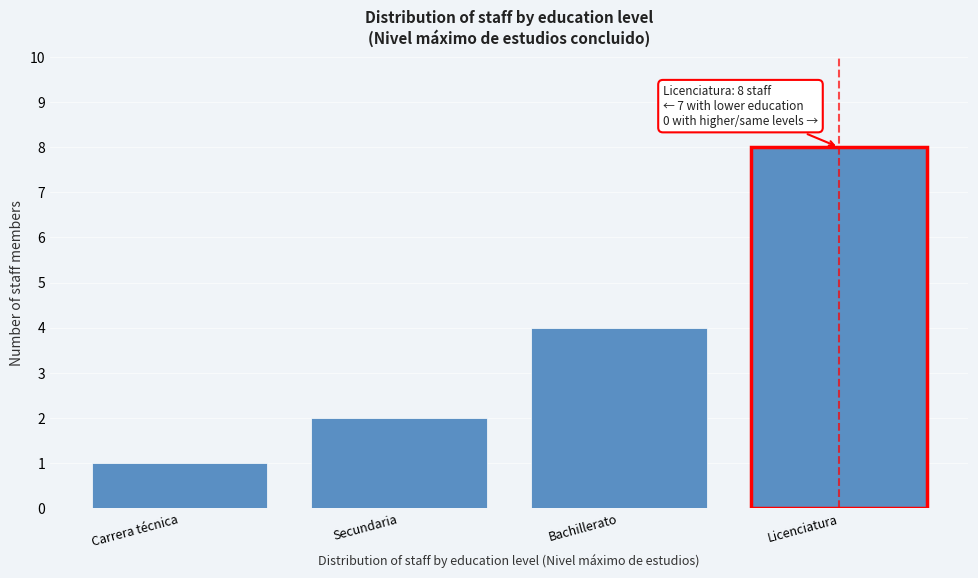

Reading left to right, transcribe all the data shown in this chart.

1	2	4	8